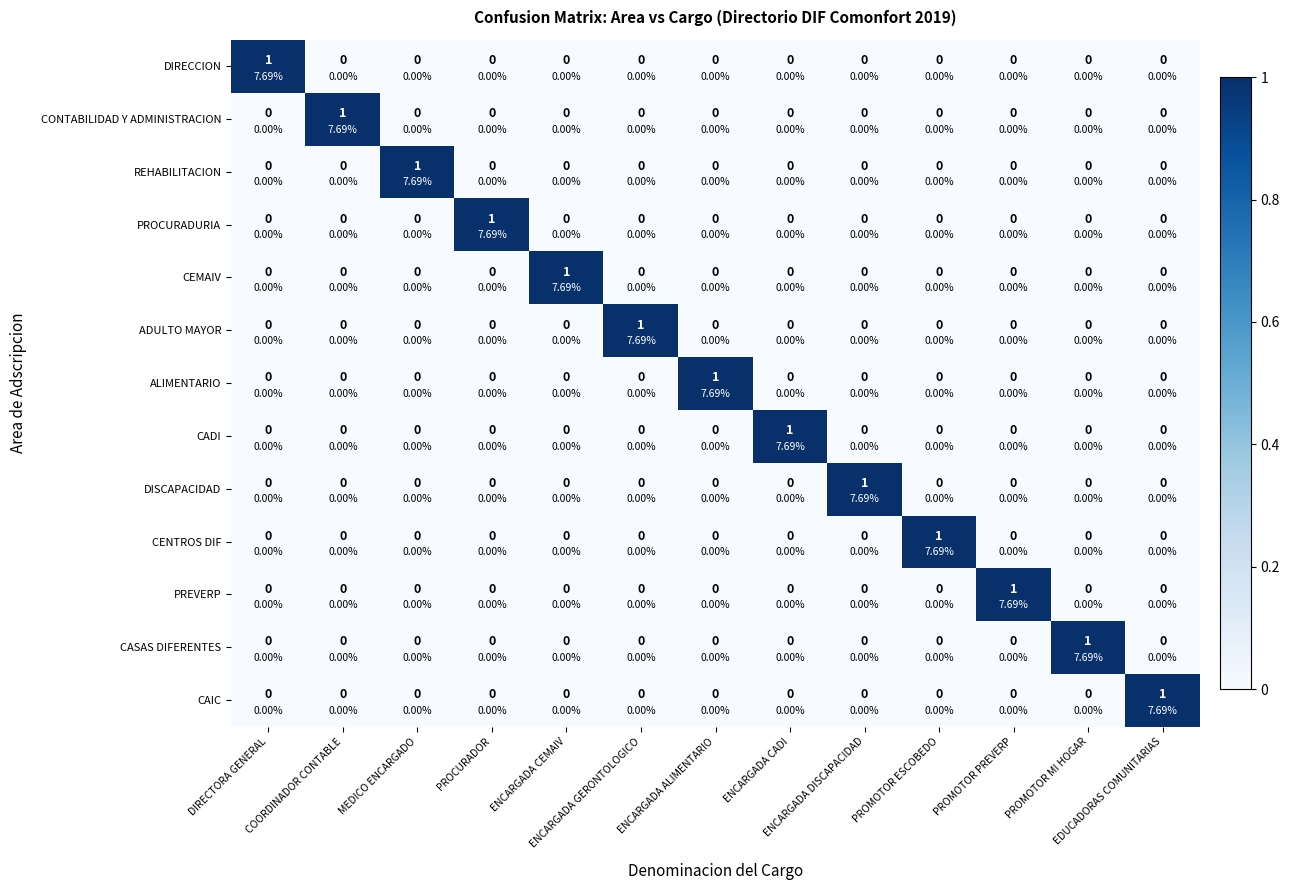

Count the REHABILITACION values in the range 0 to 1.

13